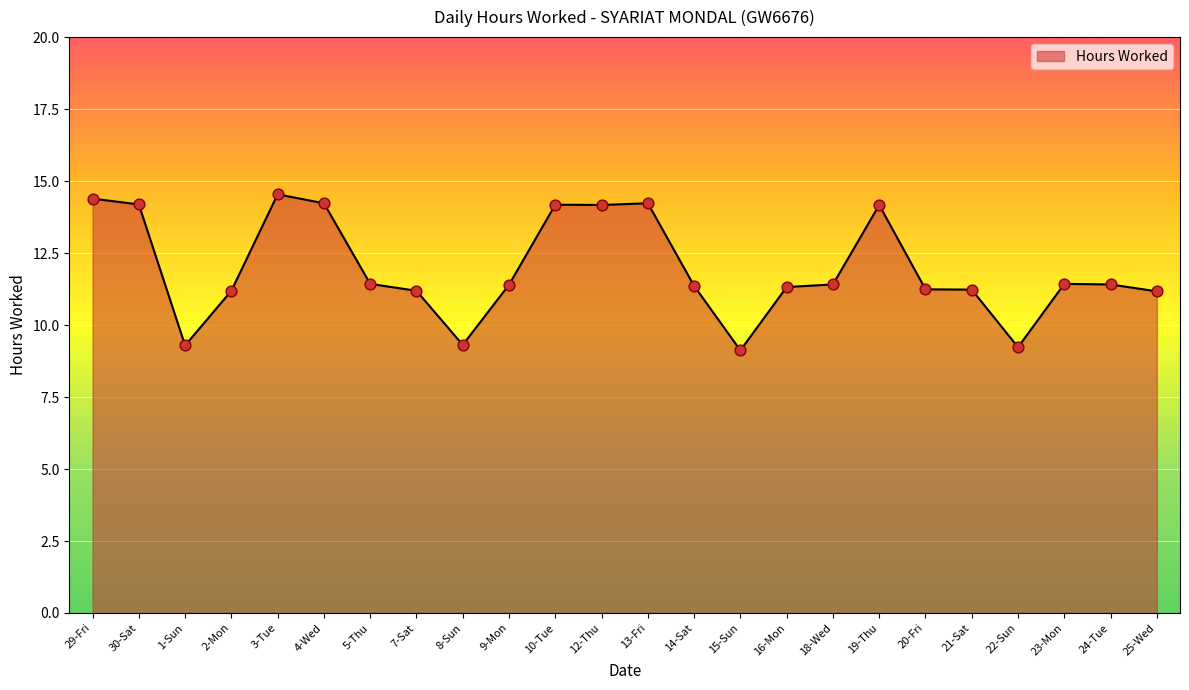

What is the change in value from 29-Fri to 10-Tue?

-0.2